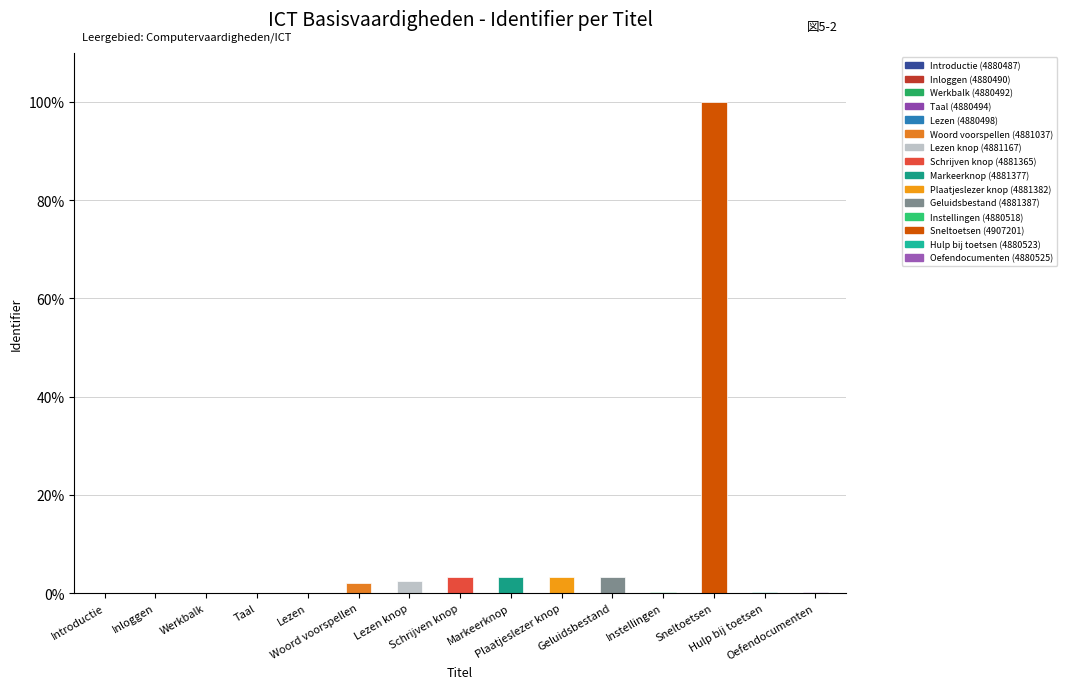

Does the chart contain stacked bars?

No